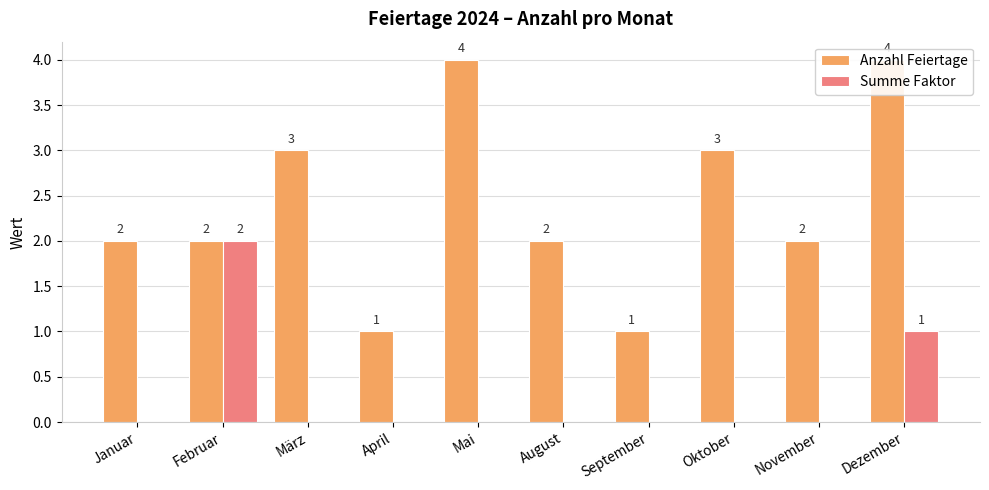

What is the label of the 1st bar from the right?

Dezember